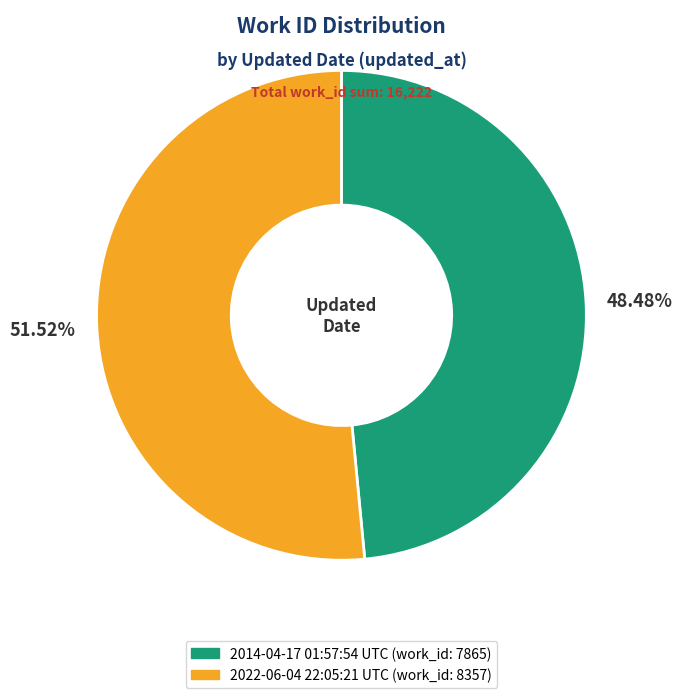

Rank the categories by value from lowest to highest.

2014-04-17 01:57:54 UTC, 2022-06-04 22:05:21 UTC